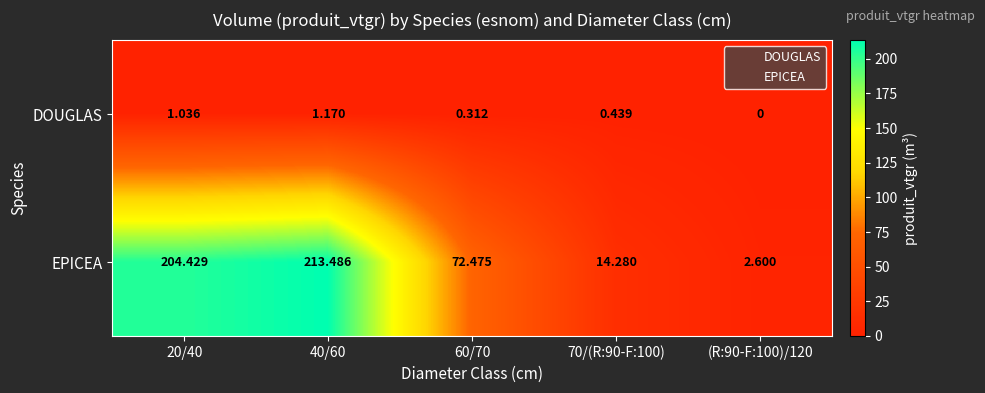

Rank the series by their maximum value, from highest to lowest.

EPICEA, DOUGLAS